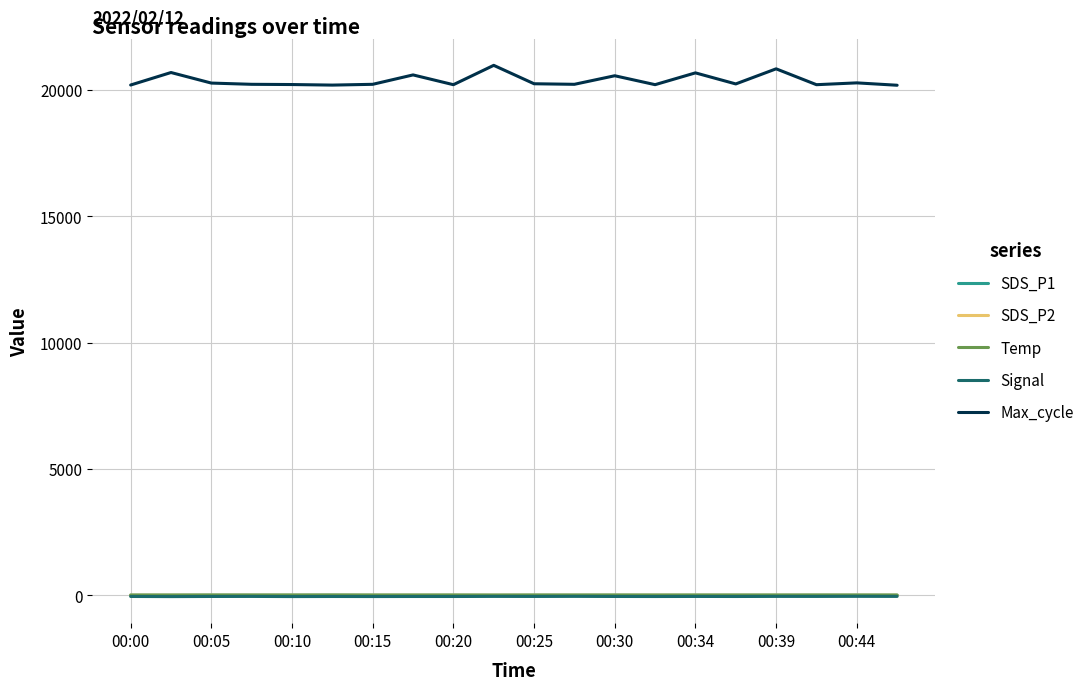

Which series has the largest range (max minus min)?

Max_cycle